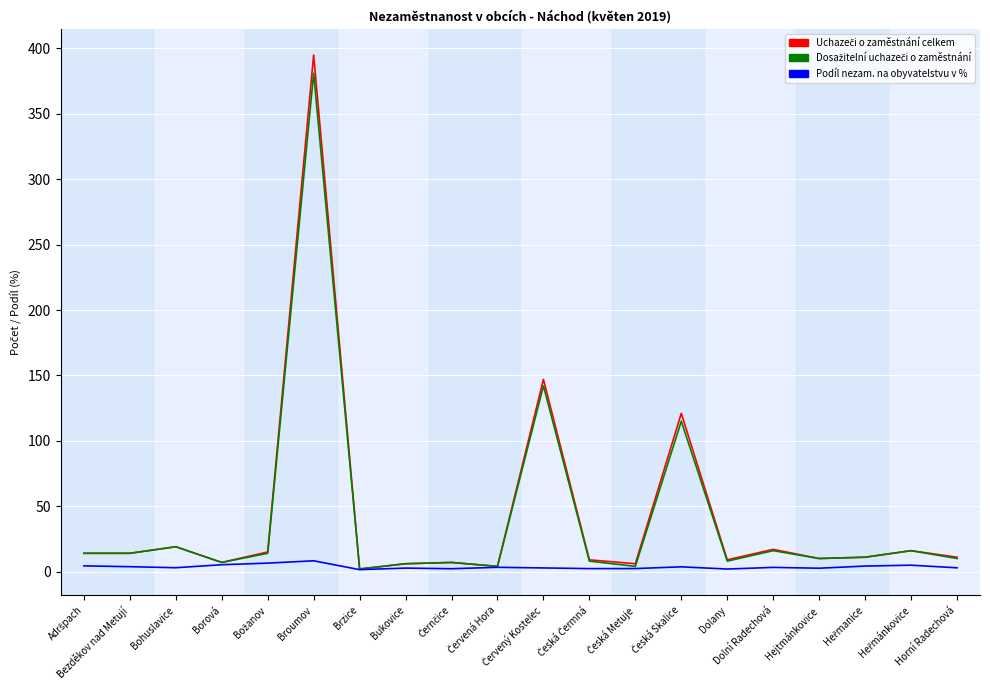

At which category is the sum across all series the highest?

Broumov